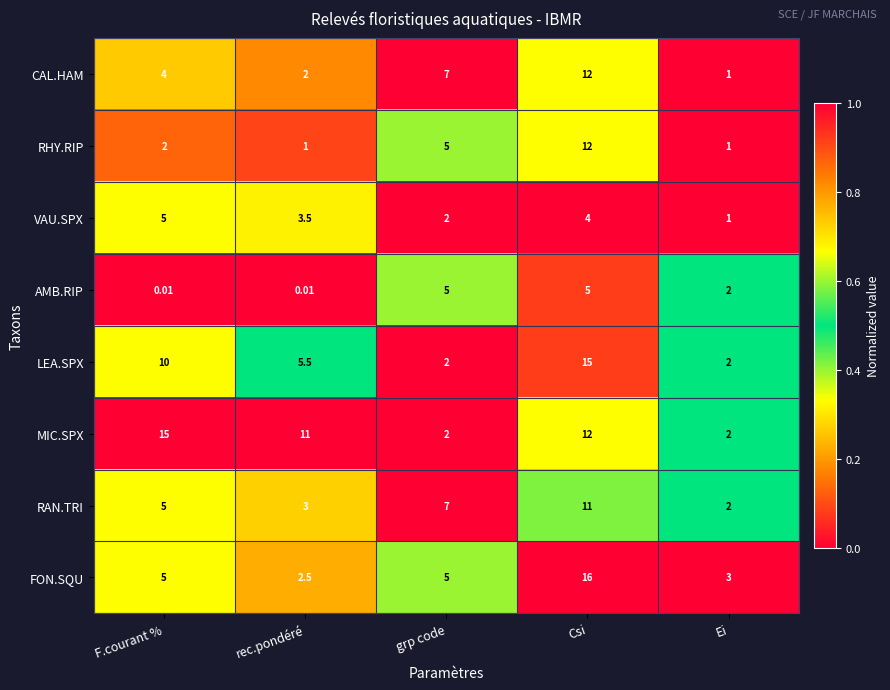

How many categories are shown in the chart?

5